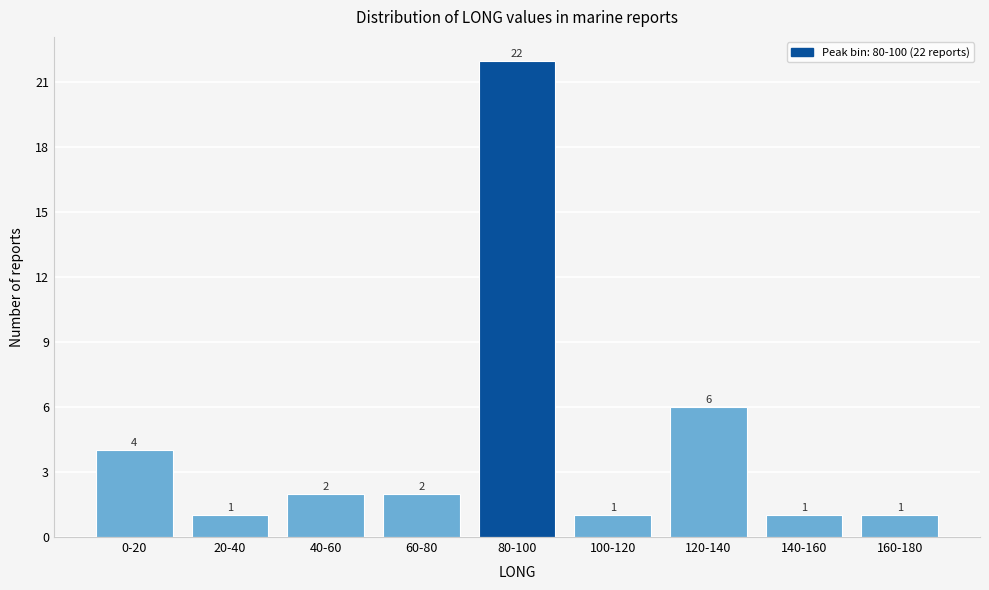

Reading right to left, list all the values displayed in this chart.

1	1	6	1	22	2	2	1	4